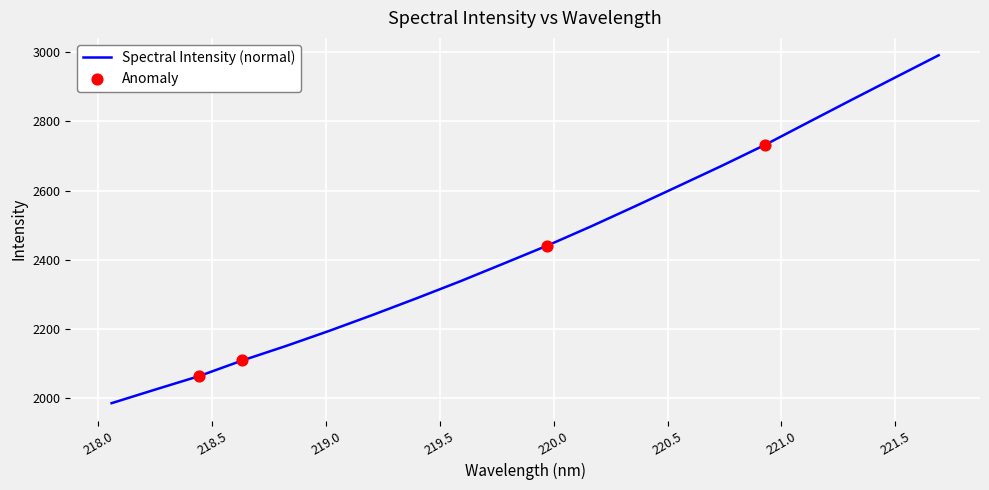

What is the minimum value shown in the chart?

1984.2